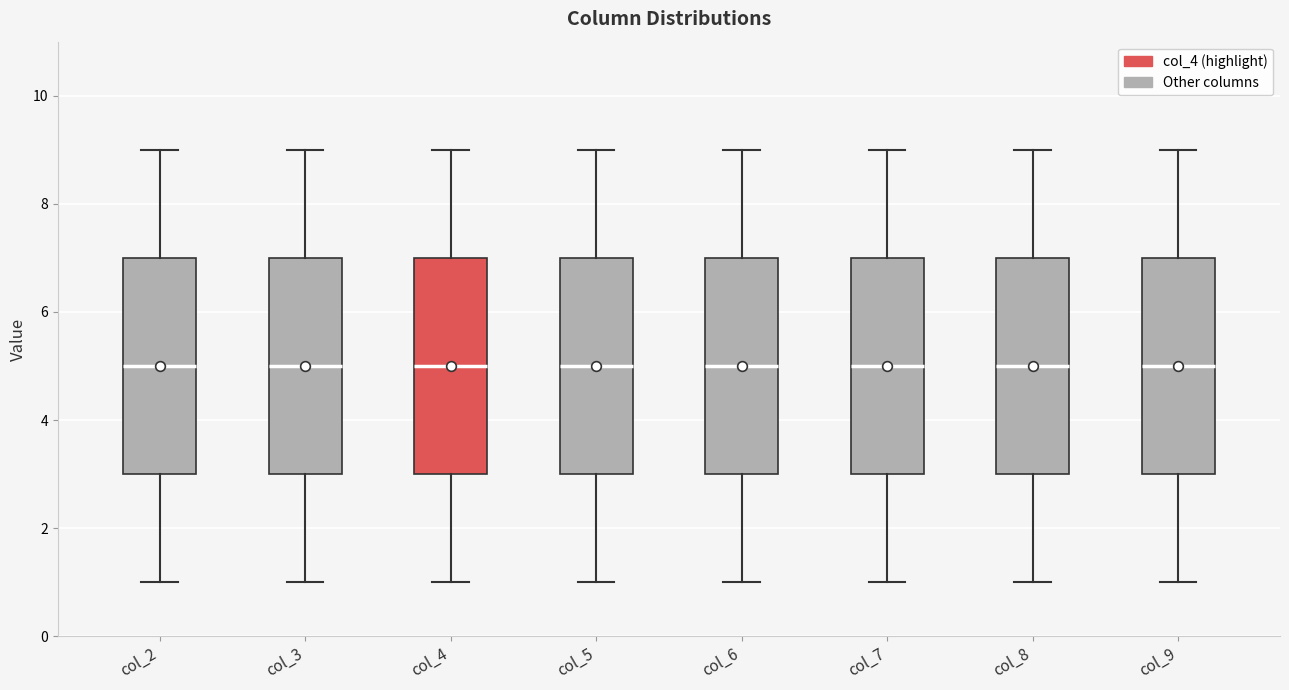

Reading left to right, transcribe this box plot: for each box, give where its median line is, the range the box spans, and where its two whiskers end, as read against the y-axis. The values are not printed on the chart, so give them approximately, as read against the axis.

col_2: median 5, box 3 to 7, whiskers 1 to 9
col_3: median 5, box 3 to 7, whiskers 1 to 9
col_4: median 5, box 3 to 7, whiskers 1 to 9
col_5: median 5, box 3 to 7, whiskers 1 to 9
col_6: median 5, box 3 to 7, whiskers 1 to 9
col_7: median 5, box 3 to 7, whiskers 1 to 9
col_8: median 5, box 3 to 7, whiskers 1 to 9
col_9: median 5, box 3 to 7, whiskers 1 to 9